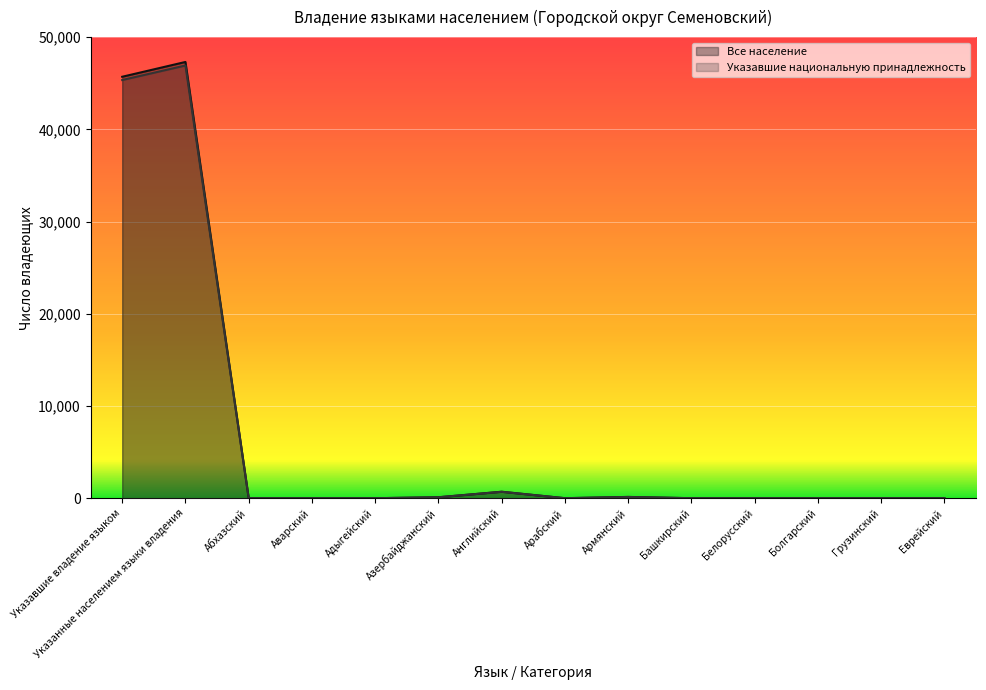

True or false: Все население and Указавшие национальную принадлежность intersect in this chart.

False